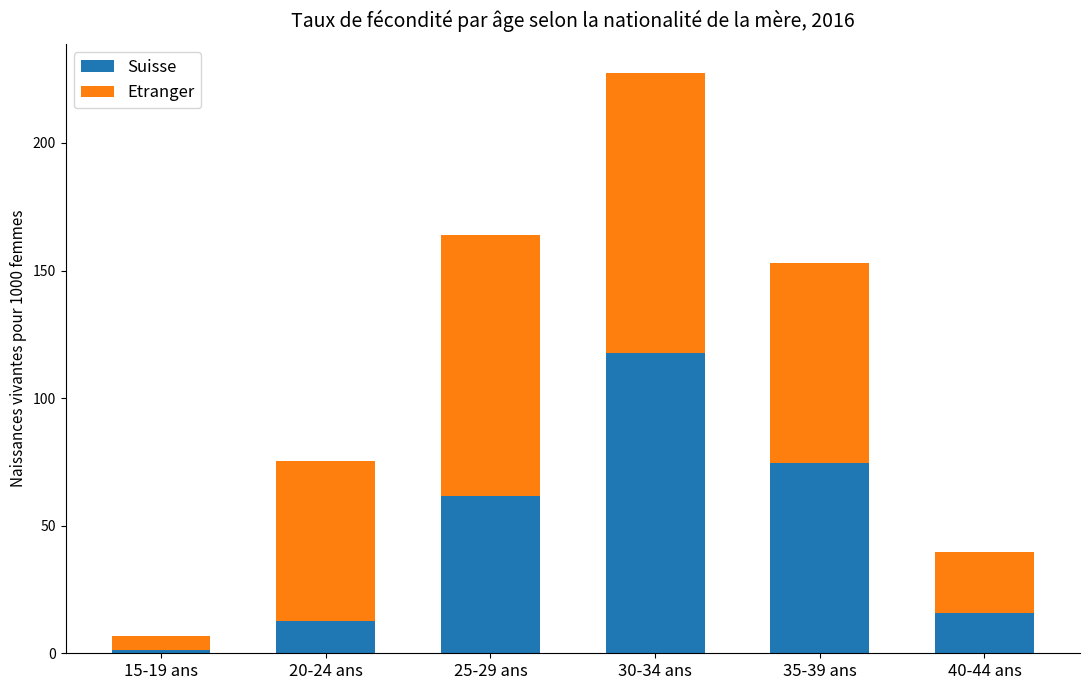

Which category has the highest value in the Suisse series?

30-34 ans